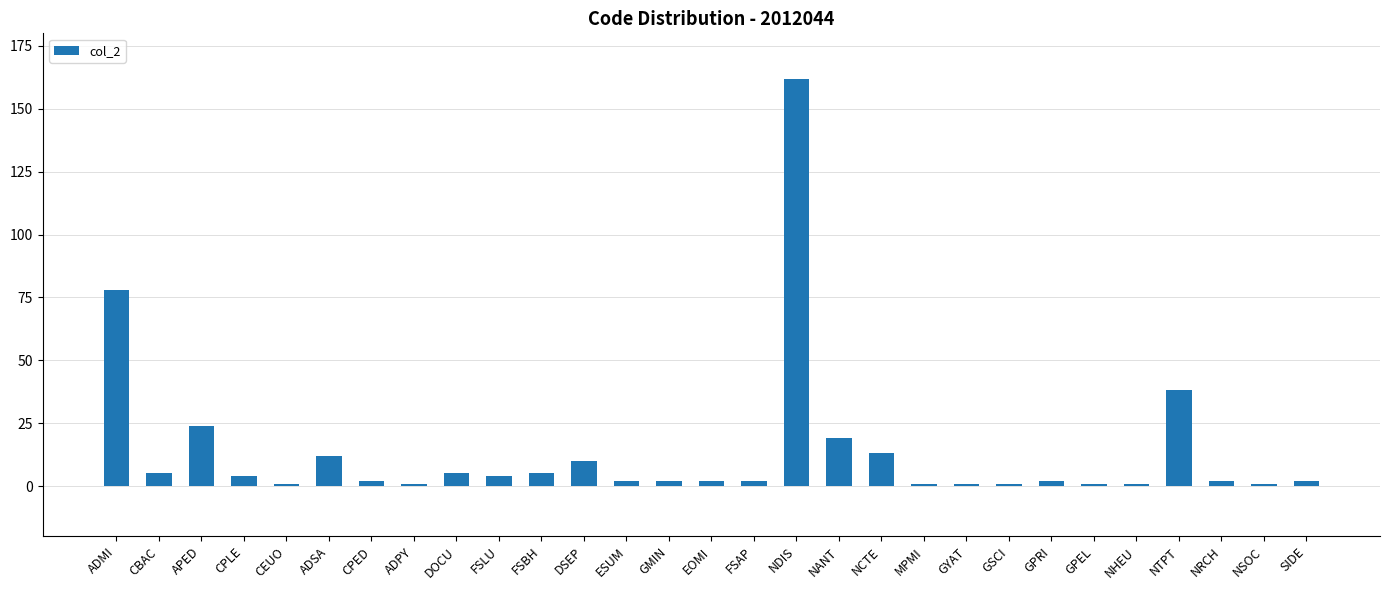

What is the difference between the maximum and minimum values?

161